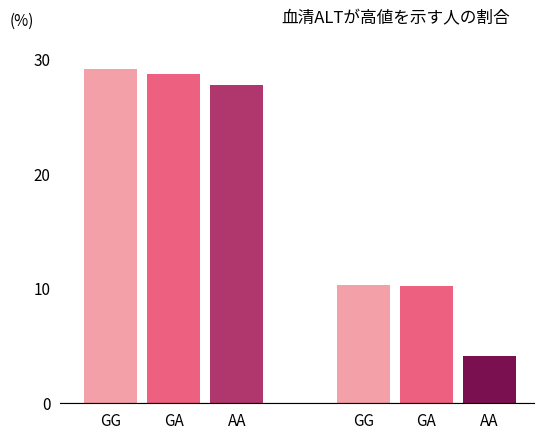

How many categories are shown in the chart?

1